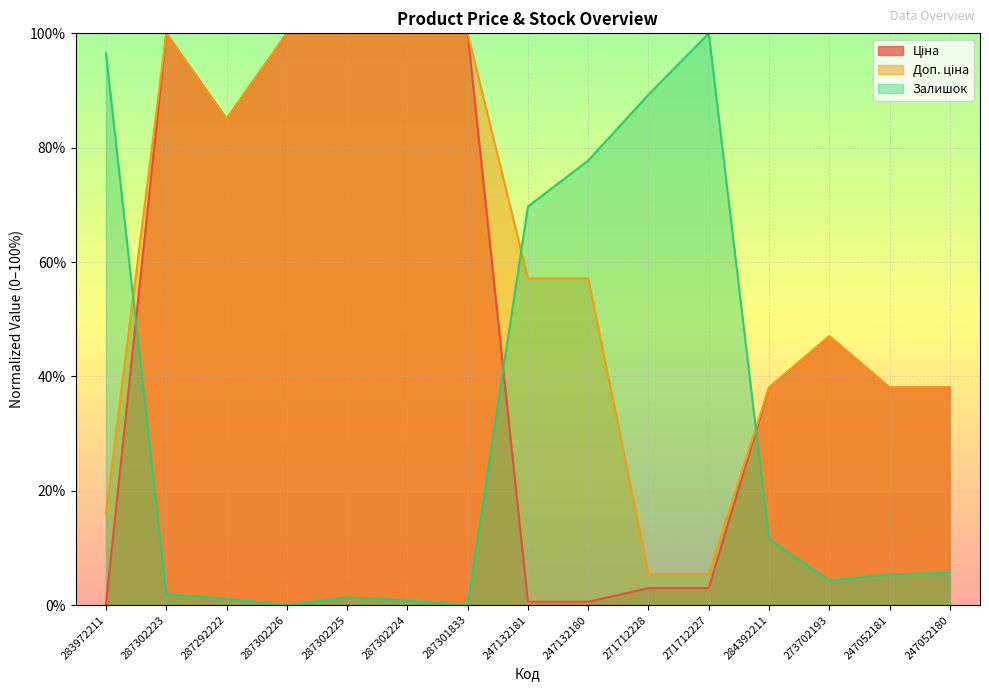

List the series in order of their overall mean, lowest first.

Залишок, Ціна, Доп. ціна